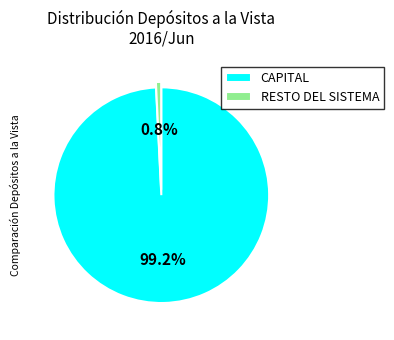

What is the majority slice?

CAPITAL